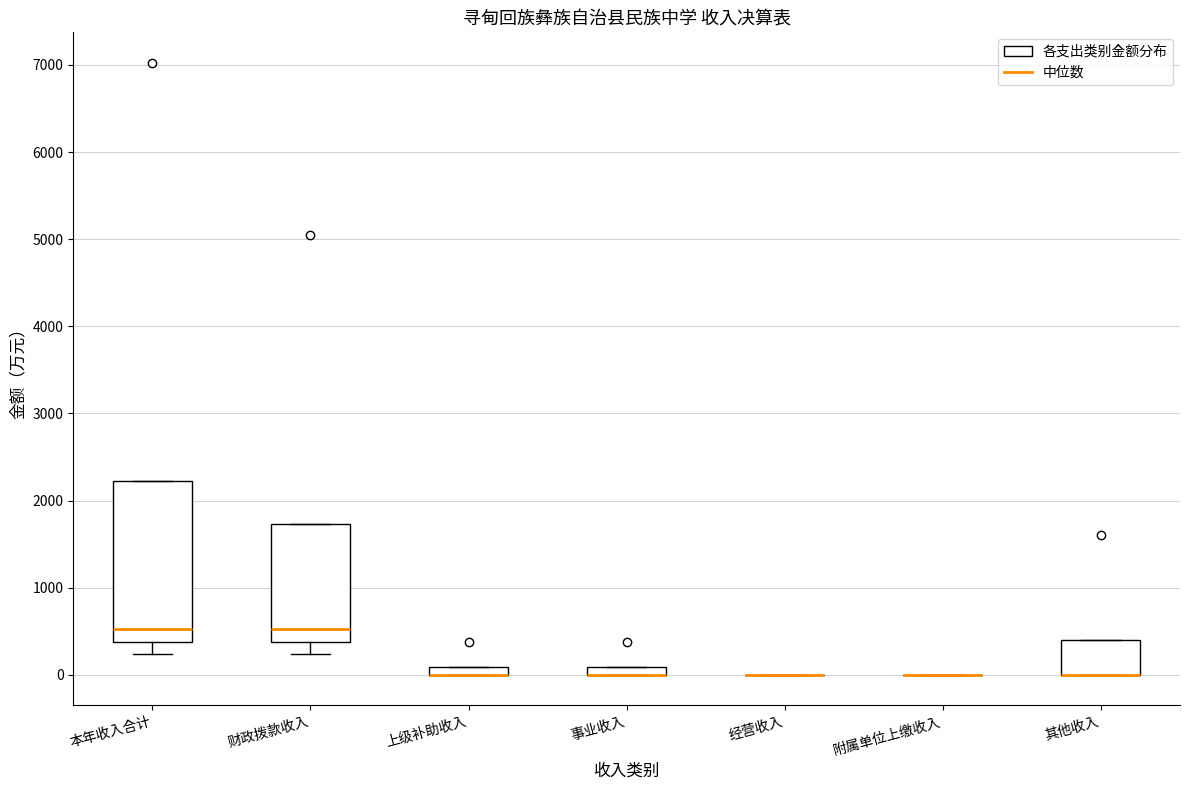

Where is the lower edge of the box for 本年收入合计 on the y-axis? The values are not printed on the chart, so give them approximately, as read against the axis.

400